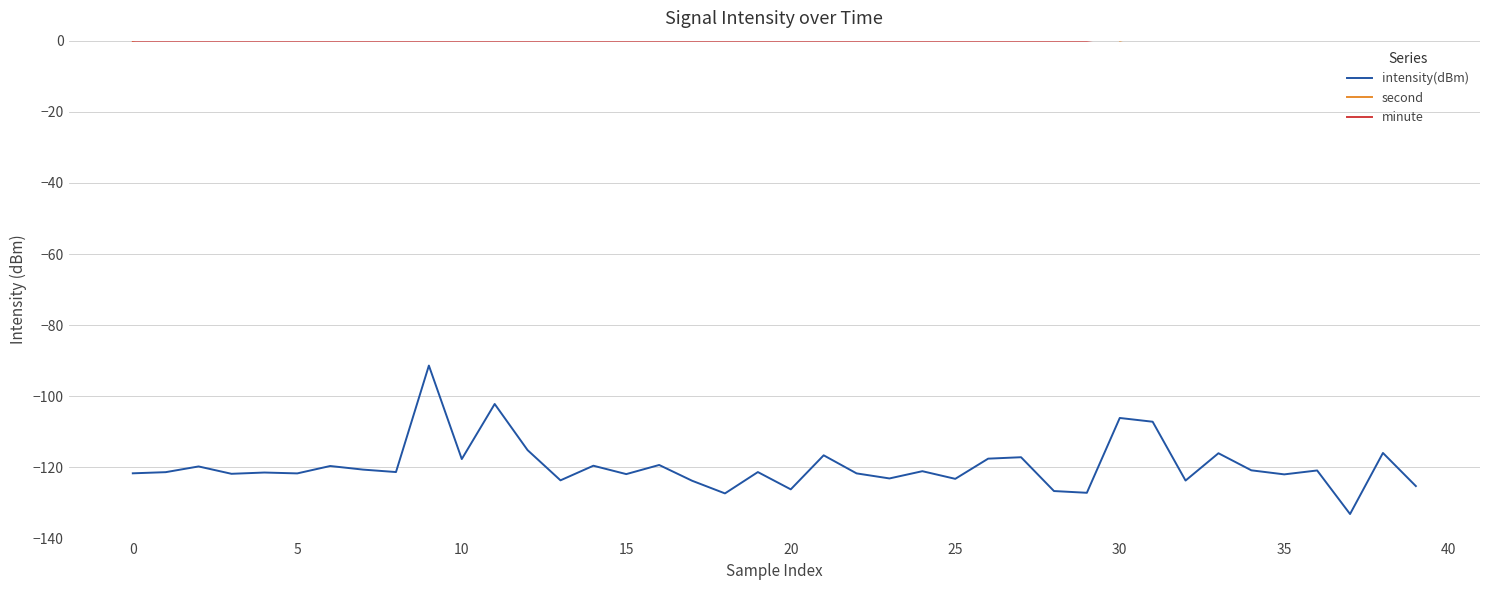

True or false: intensity(dBm) and second intersect in this chart.

False